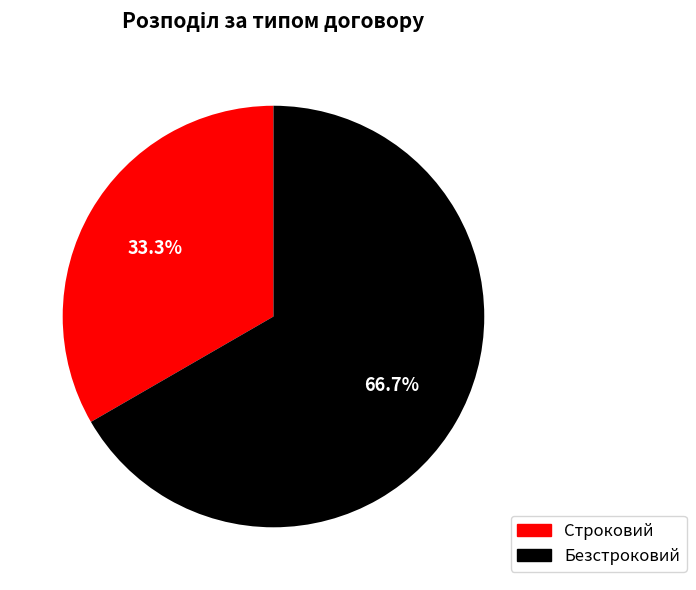

Does any single category account for the majority?

Yes